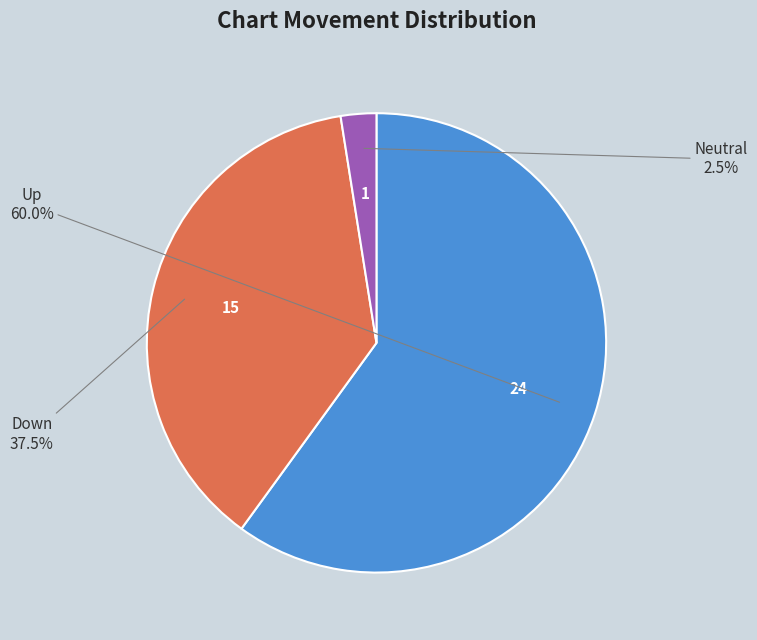

Is there a majority slice in this chart?

Yes